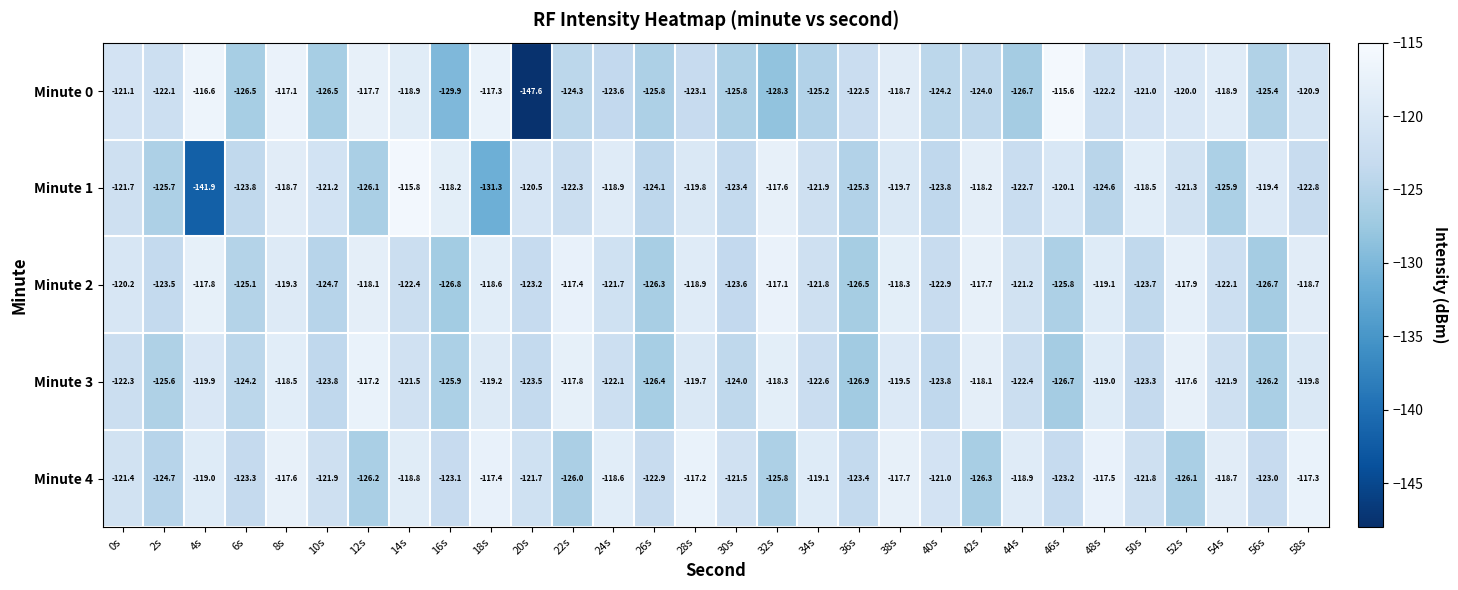

The value of Minute 3 at 38s is -119.5. True or false?

True